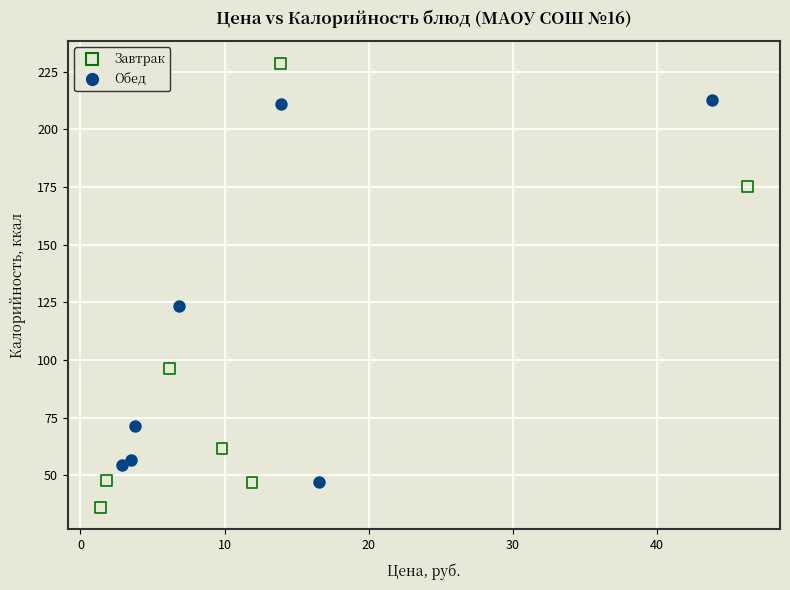

What are all the series names shown in the legend?

Завтрак, Обед